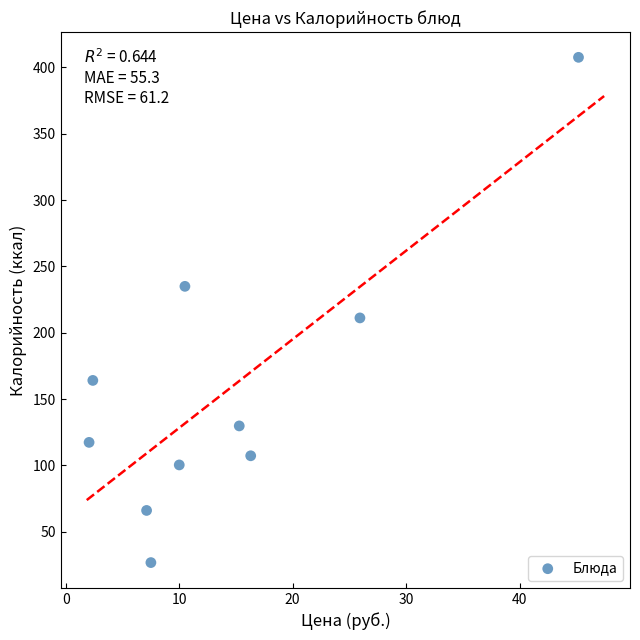

What Y value in the scatter plot is closest to 217?

211.2